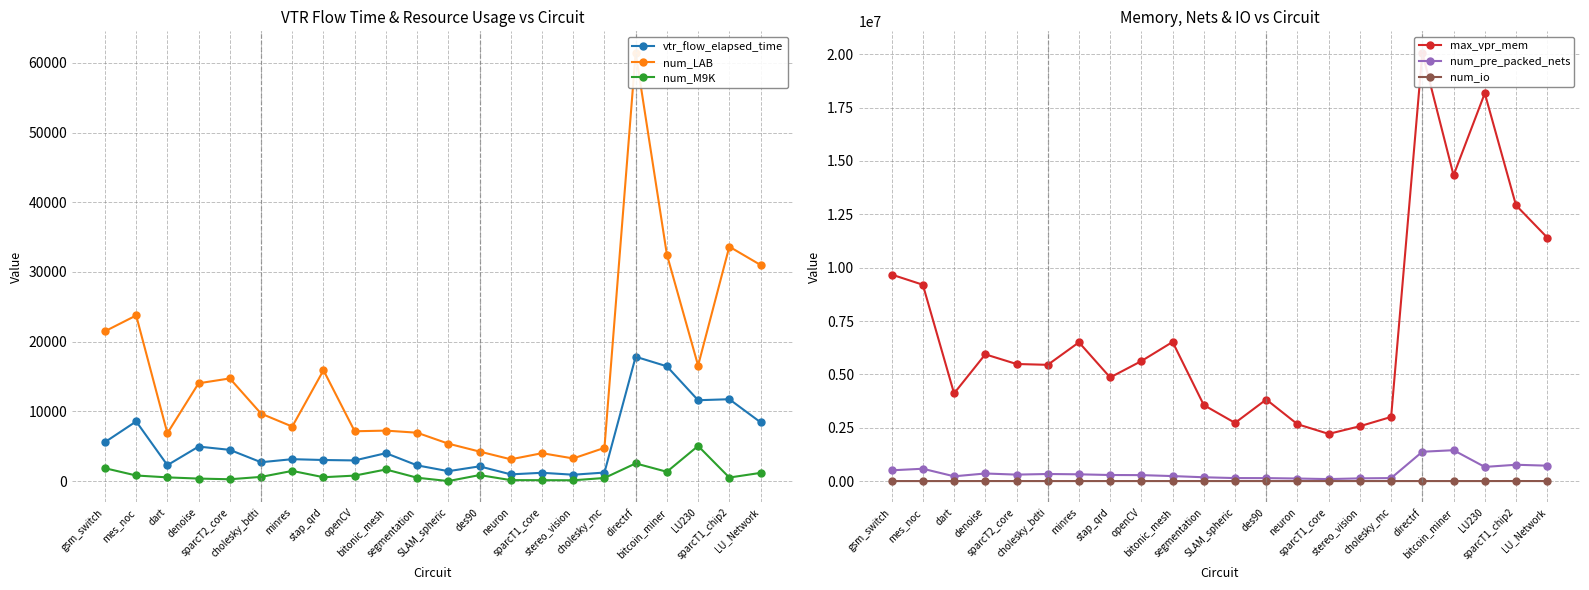

Where is num_pre_packed_nets nearest to the value 769611?

sparcT1_chip2